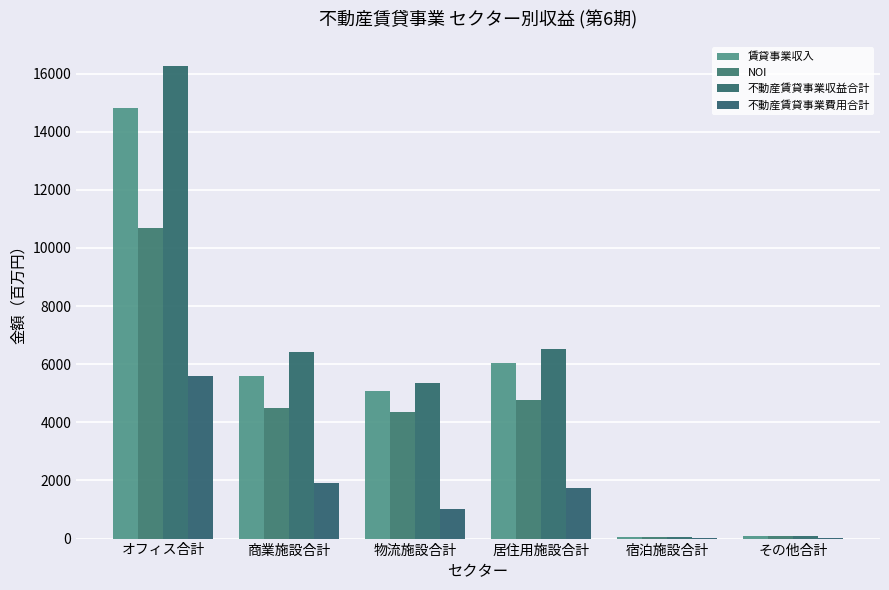

How many series are shown in this chart?

4